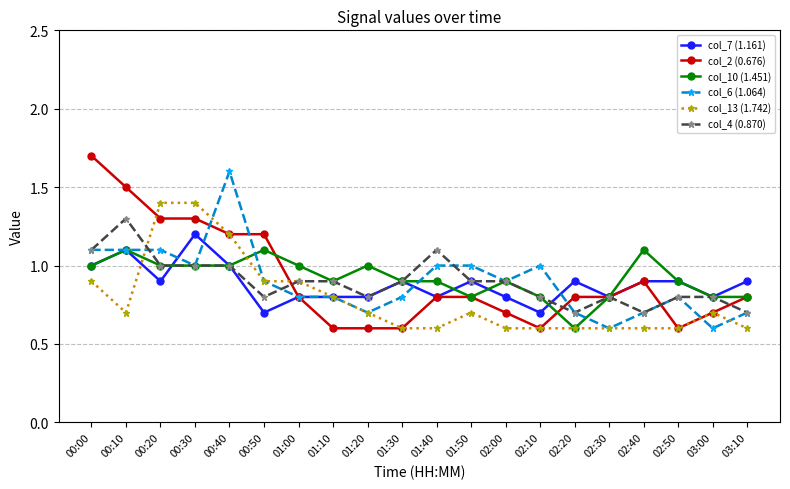

What is the label of the 12th point from the right?

01:20